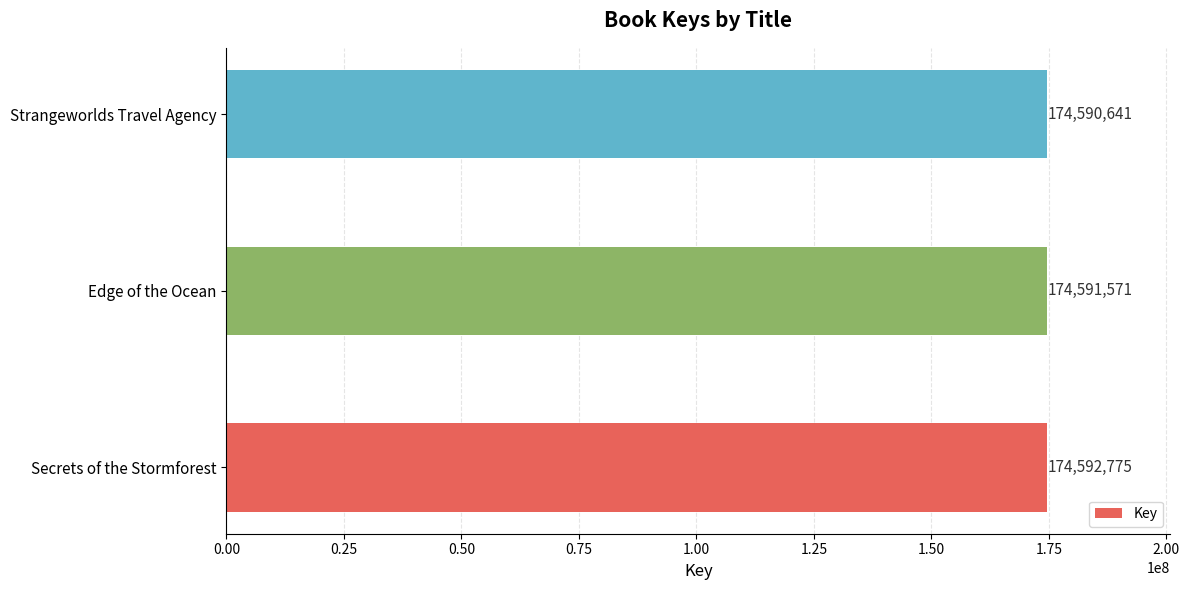

What is the greatest value displayed?

174592775